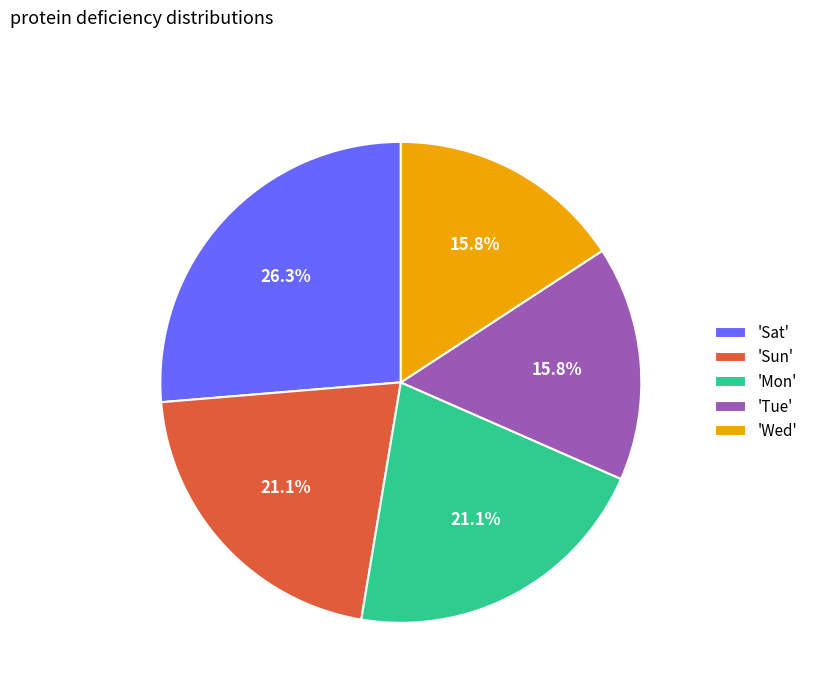

What is the largest slice in the pie chart?

'Sat'